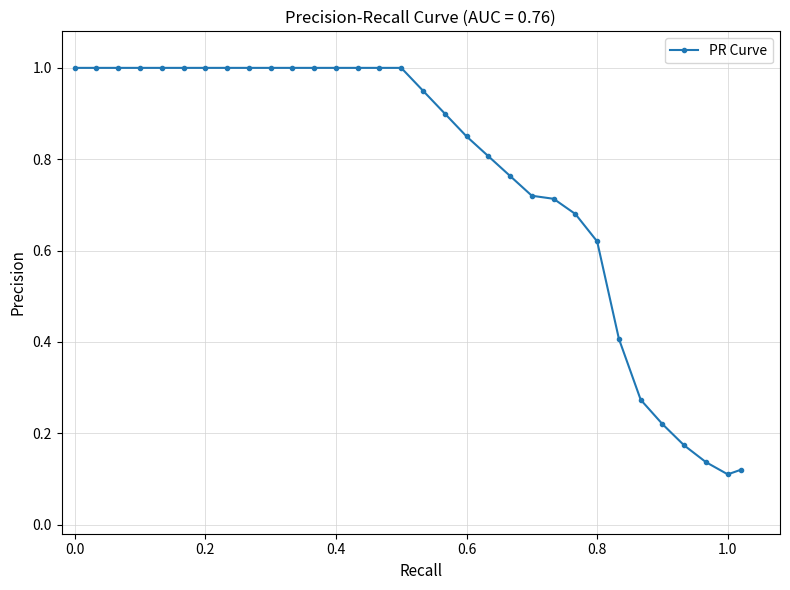

What is the sum of all values?

24.4